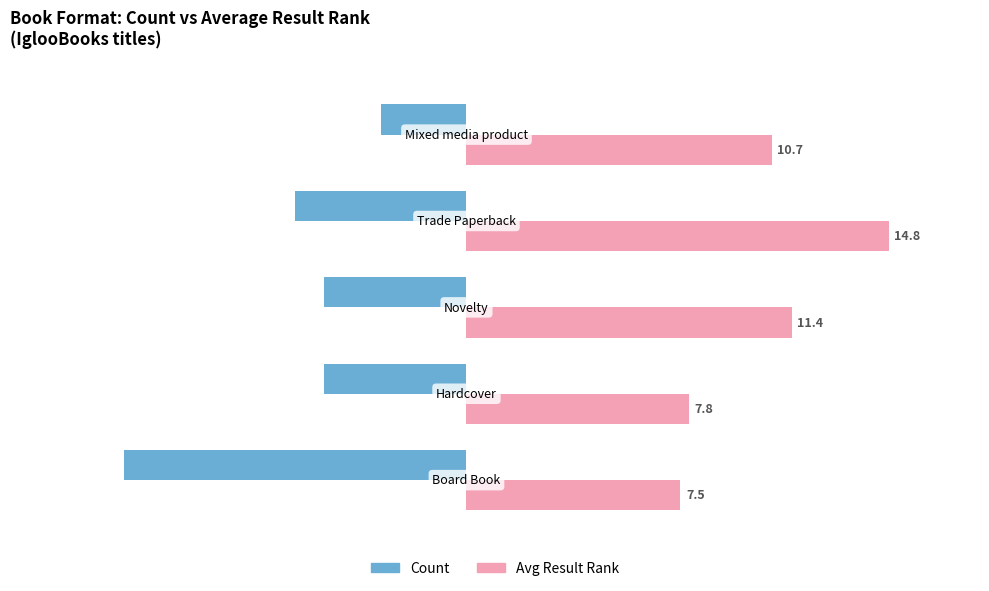

List the series in order of their overall mean, lowest first.

Count, Avg Result Rank